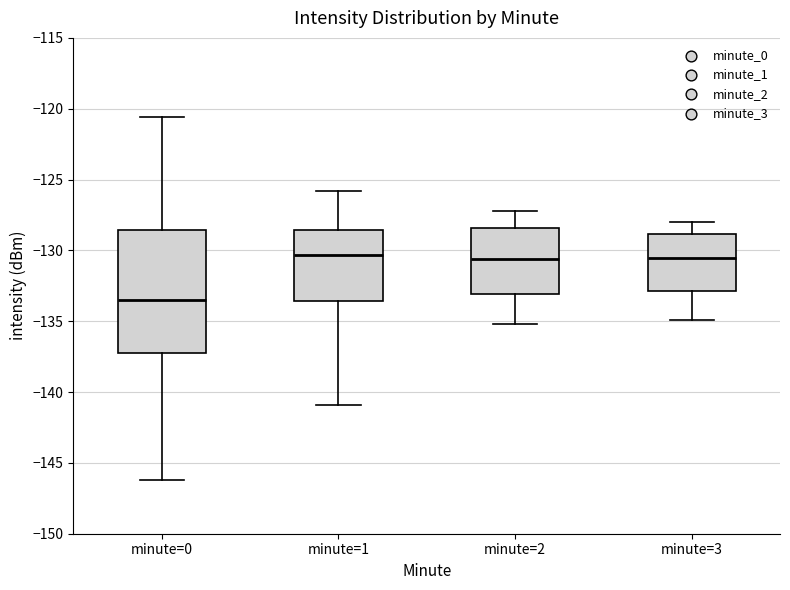

Reading left to right, read every box against the y-axis: the position of its median line, the range the box covers, and the ends of its whiskers. The values are not printed on the chart, so give them approximately, as read against the axis.

minute=0: median -133.5, box -137.5 to -128.5, whiskers -146.0 to -120.5
minute=1: median -130.5, box -133.5 to -128.5, whiskers -141.0 to -126.0
minute=2: median -130.5, box -133.0 to -128.5, whiskers -135.0 to -127.0
minute=3: median -130.5, box -133.0 to -129.0, whiskers -135.0 to -128.0